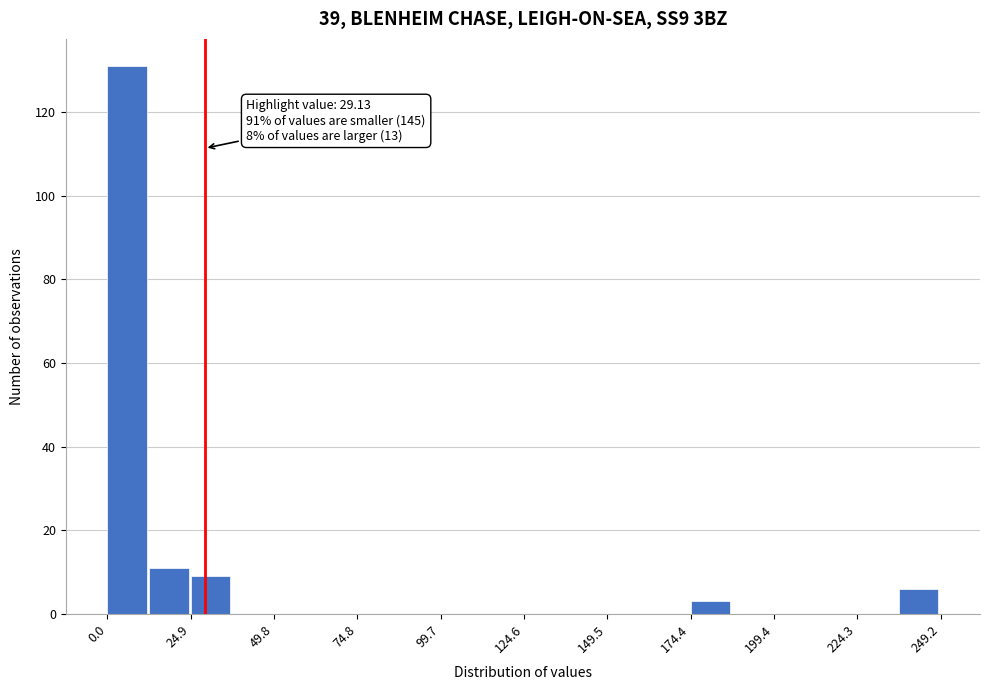

Around what value on the x-axis is the tallest bar? Give the approximate position of its centre, as read against the axis.

5